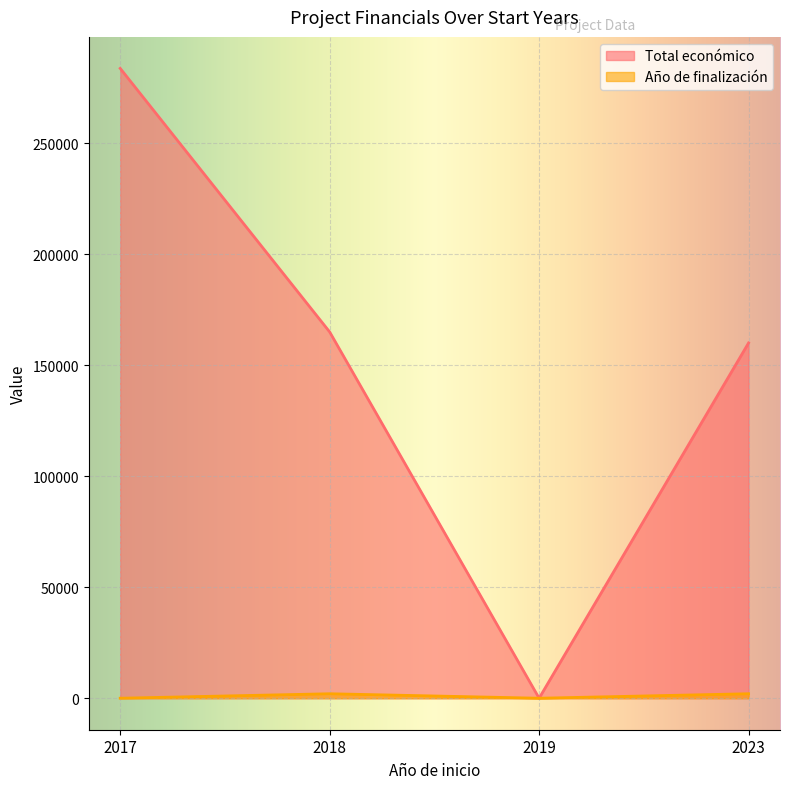

What is the sum of all Año de finalización values?

4046